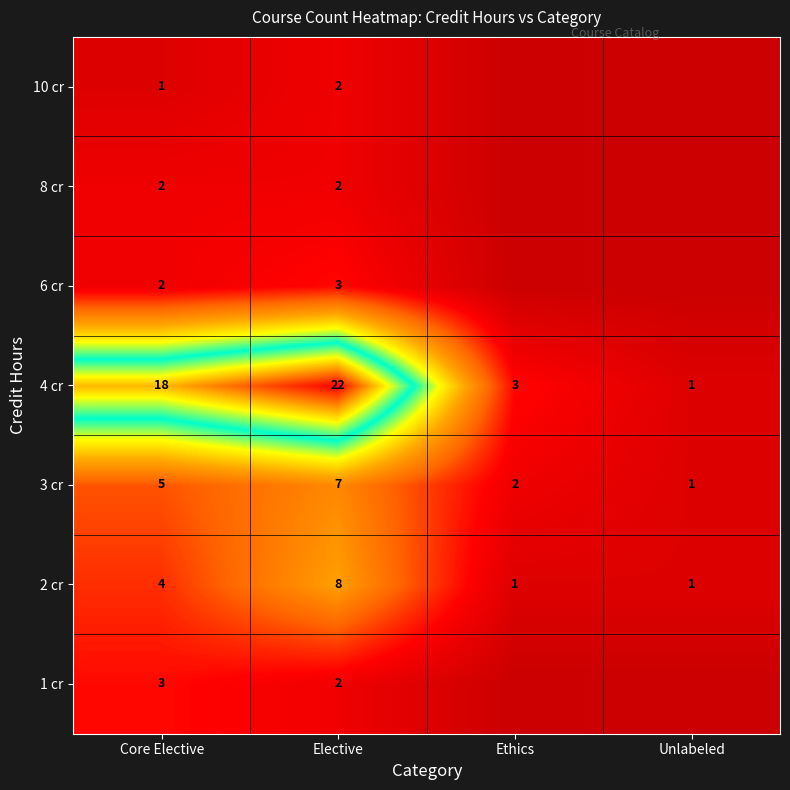

What is the highest value of the 4 cr series?

22